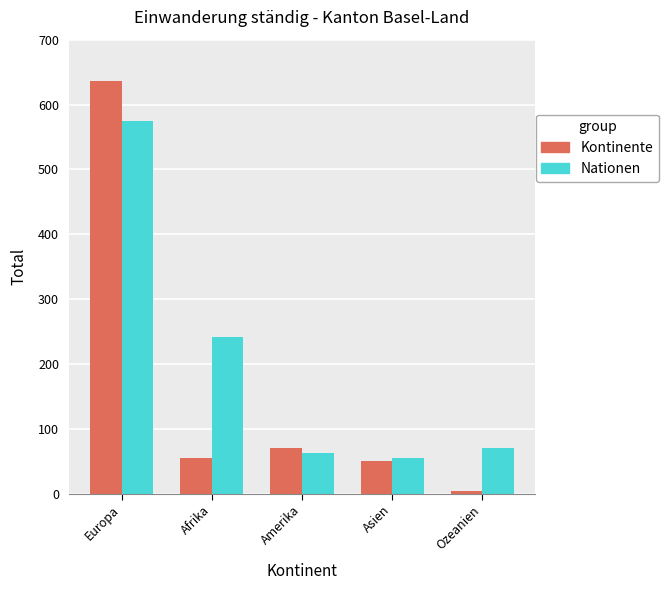

Is it true that Kontinente equals 55 at Afrika?

True